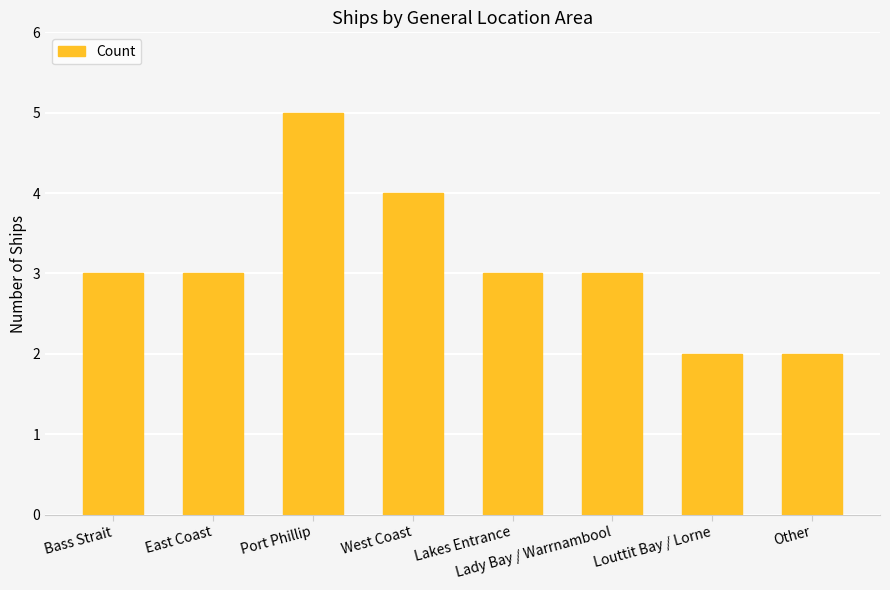

Count the number of data series in this chart.

1